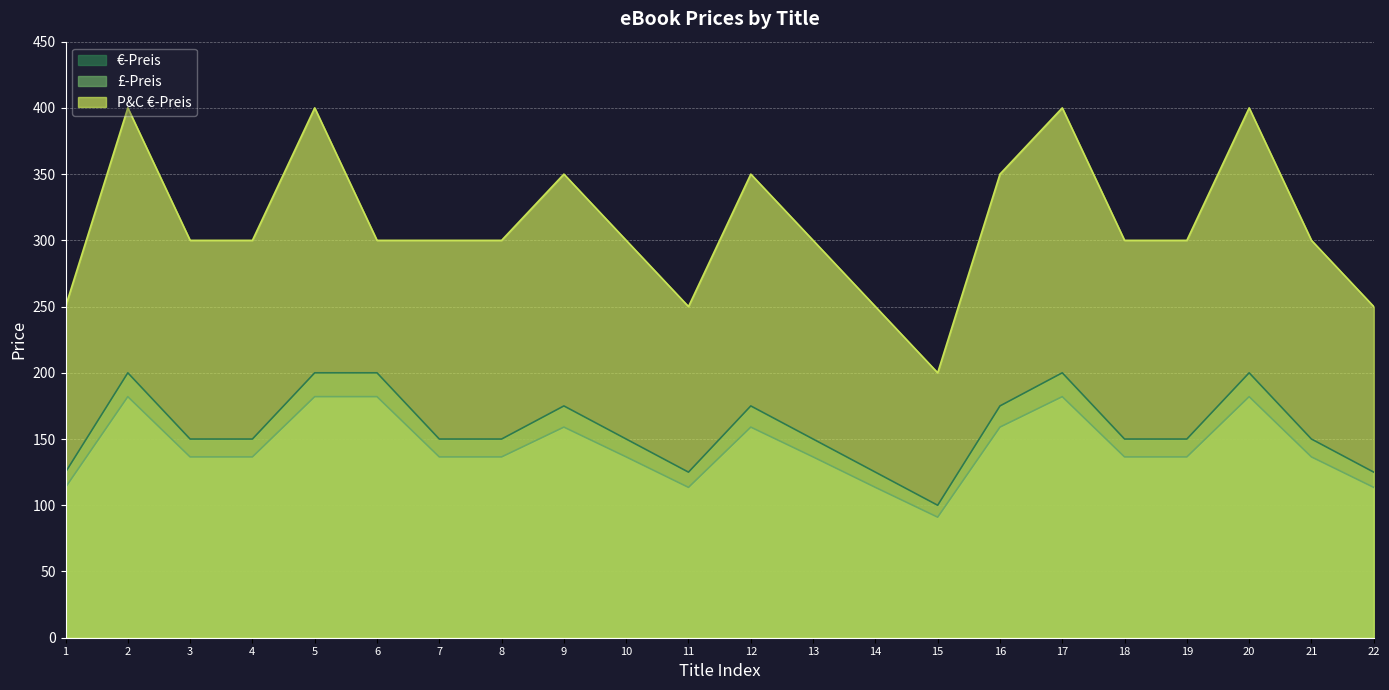

What is the approximate value of £-Preis at 16?

159.0